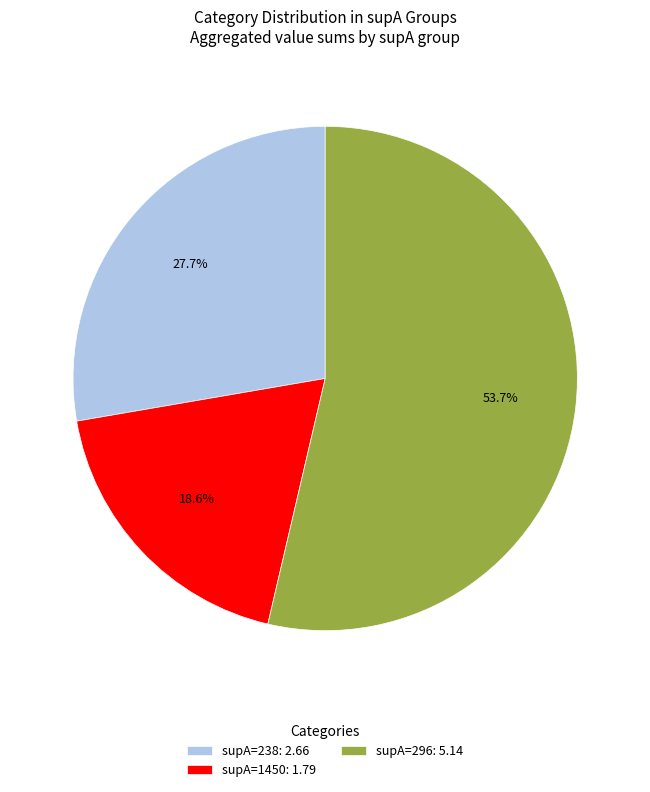

Which slice is the largest?

supA=296: 5.14